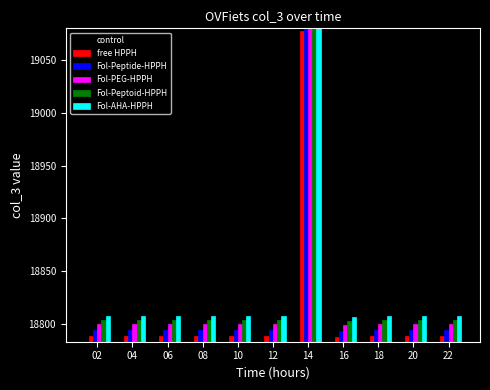

Does the chart contain any negative values?

No